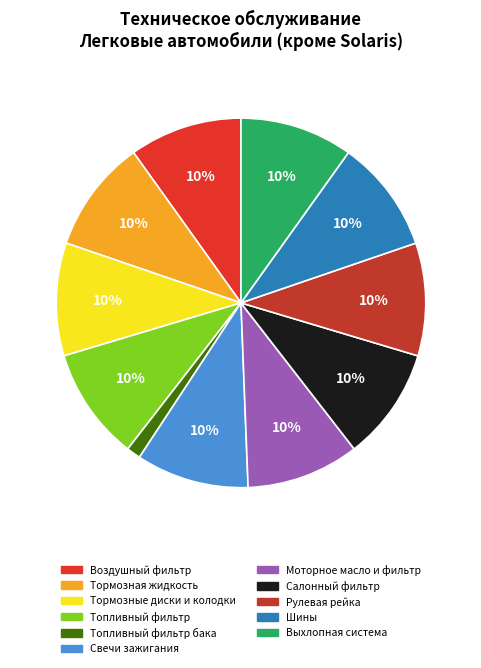

Count the number of slices in the pie.

11